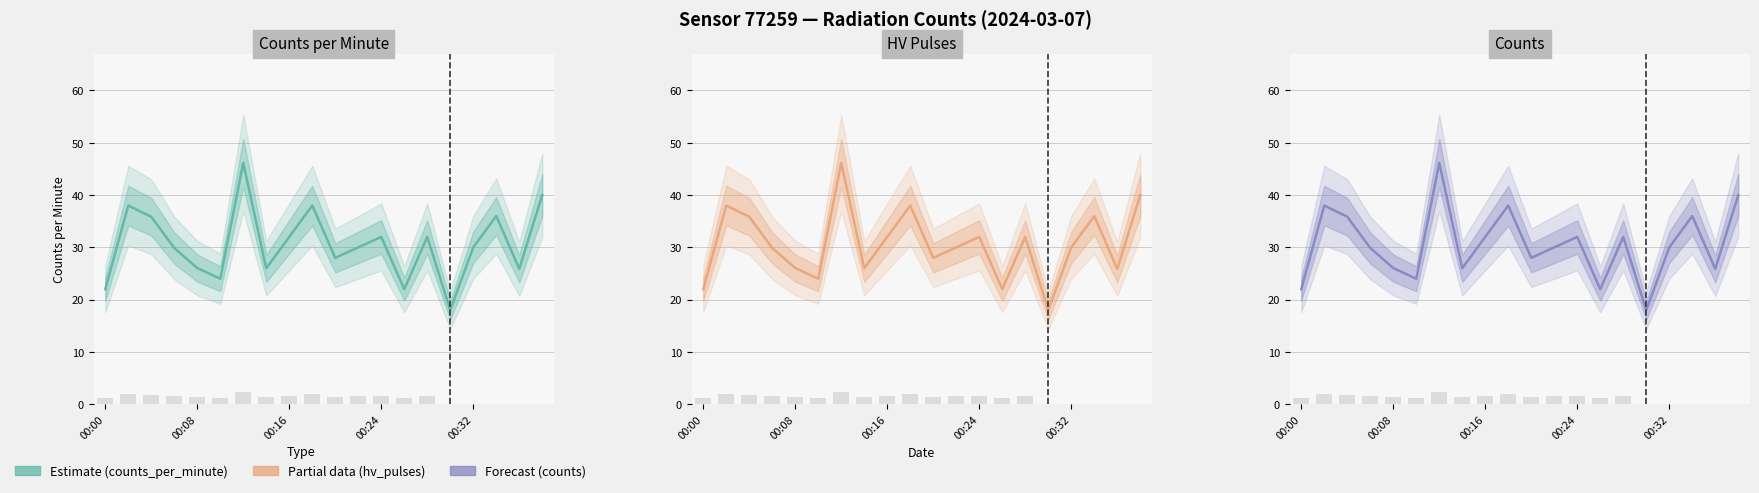

At which category is the sum across all series the highest?

6